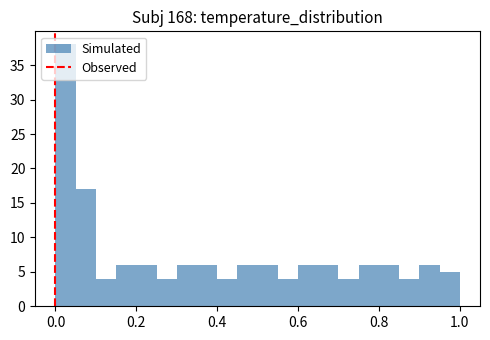

Around what value on the x-axis is the tallest bar? Give the approximate position of its centre, as read against the axis.

0.02